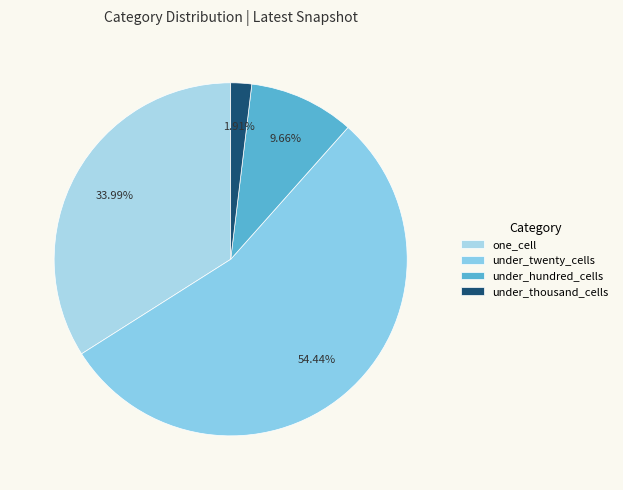

What is the change in value from under_twenty_cells to under_thousand_cells?

-427